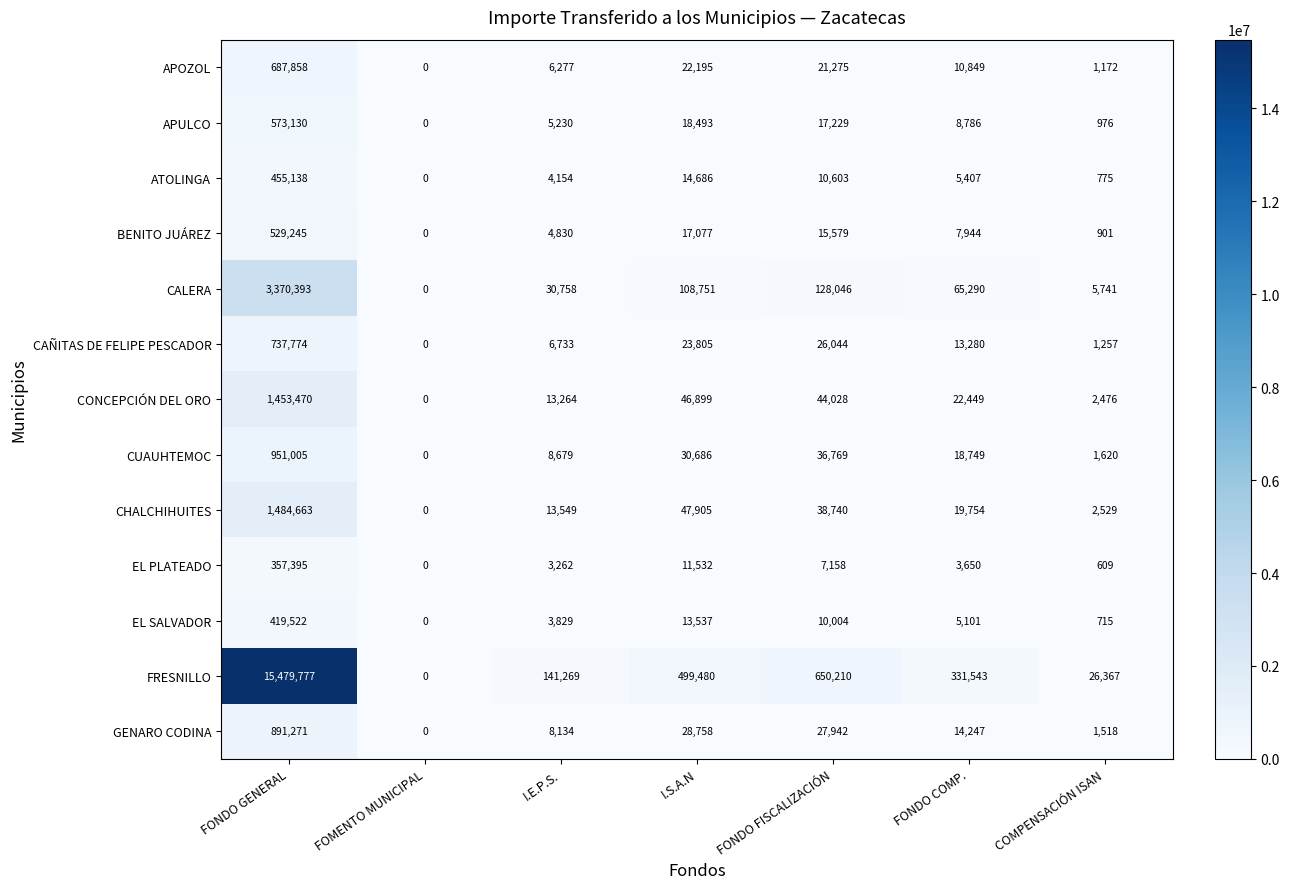

What is the total value across all series at I.E.P.S.?

249968